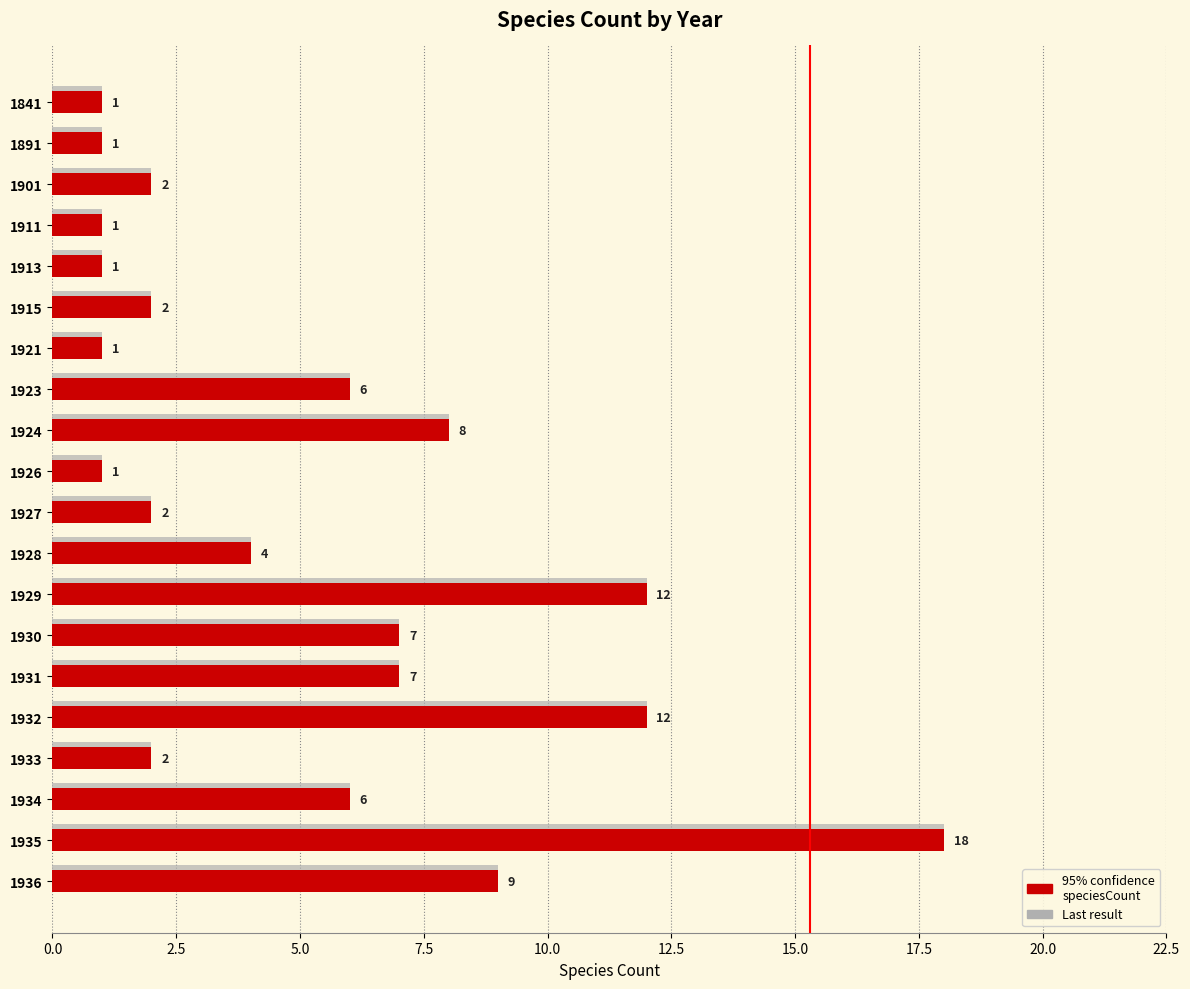

What is the total value across all series at 1928?

8